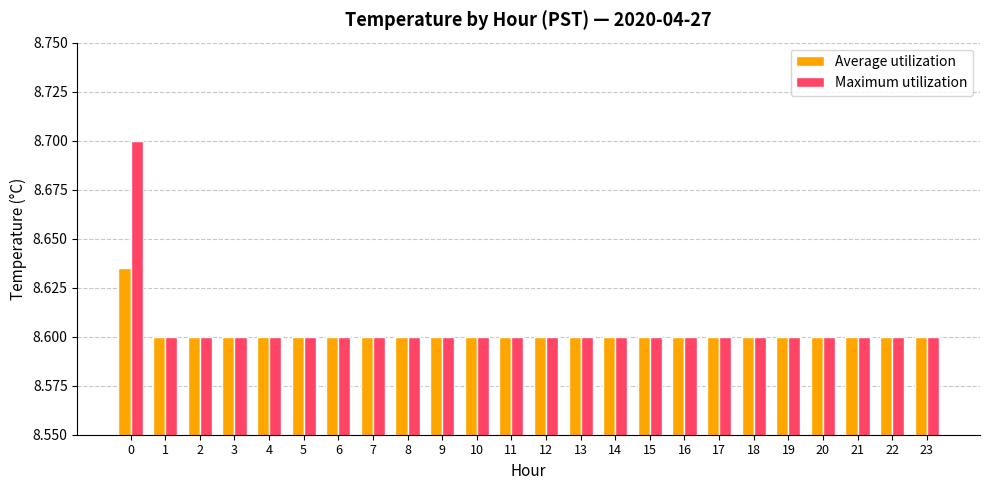

What is the total value across all series at 4?

17.2